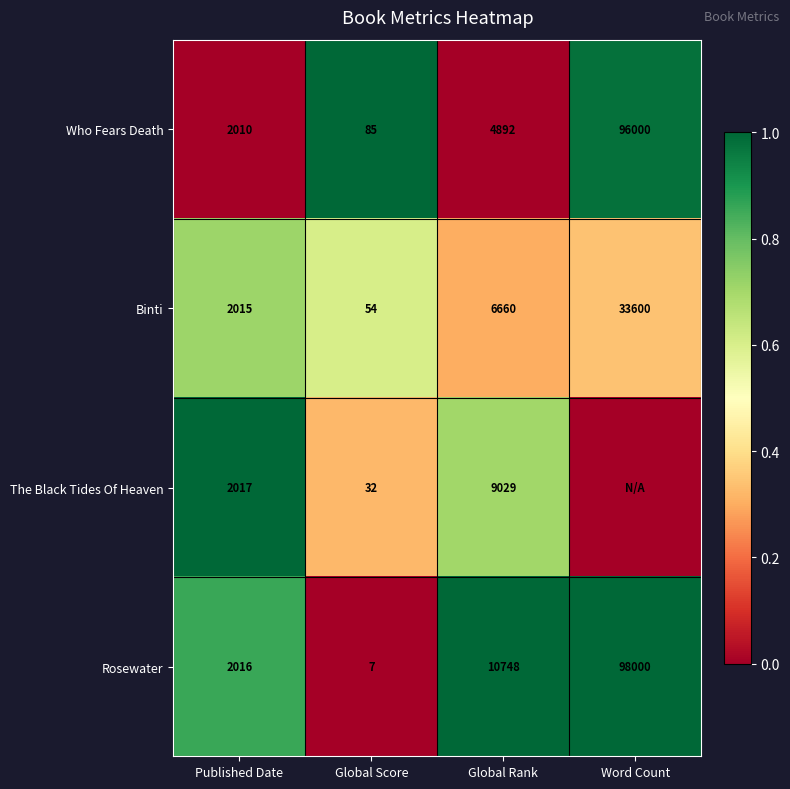

What is the difference between the highest and lowest values at Global Rank?

5856